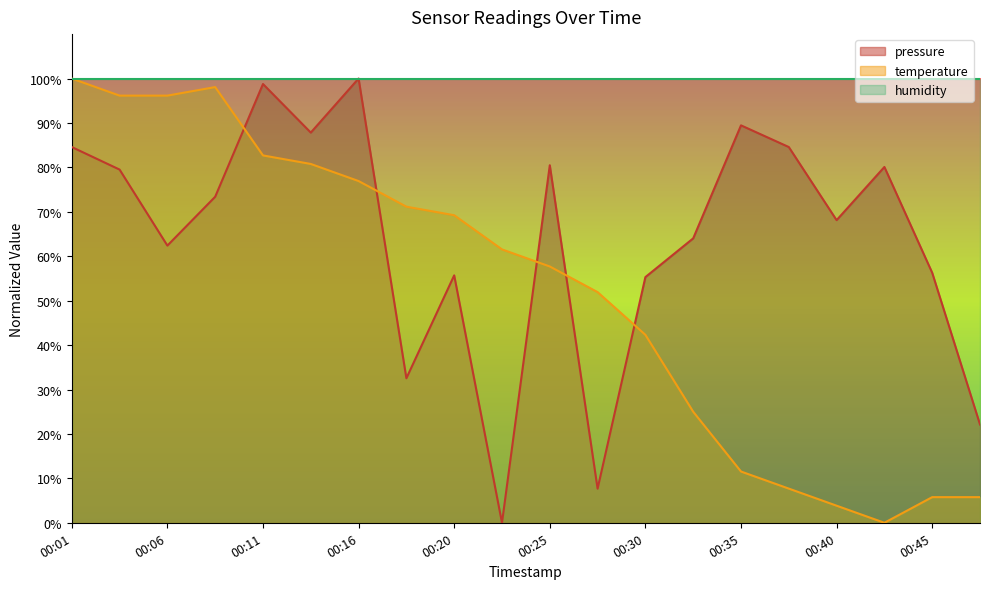

What is the spread (max minus min) of values at 00:25?

42.3